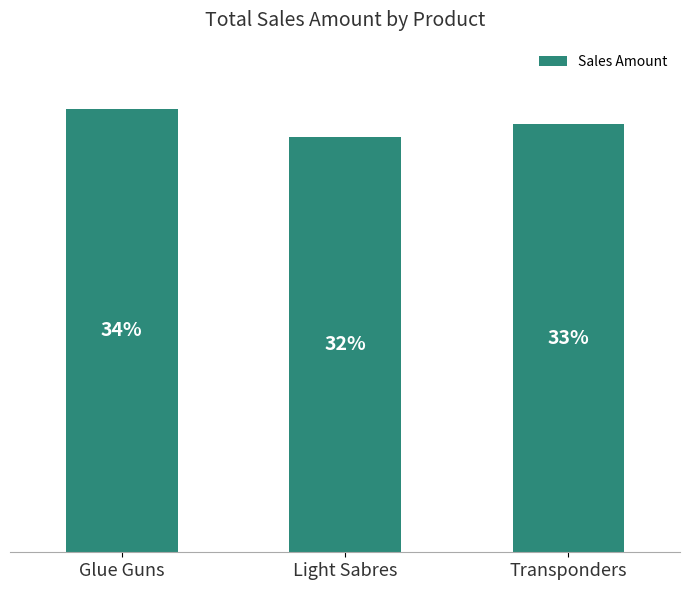

Reading right to left, transcribe all the data shown in this chart.

Transponders=51438	Light Sabres=49872	Glue Guns=53206